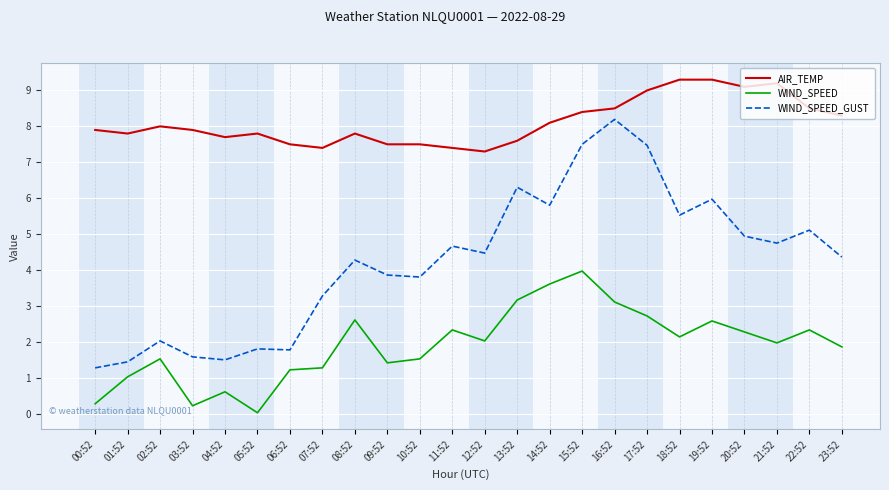

List the series in order of their peak value, lowest first.

WIND_SPEED, WIND_SPEED_GUST, AIR_TEMP